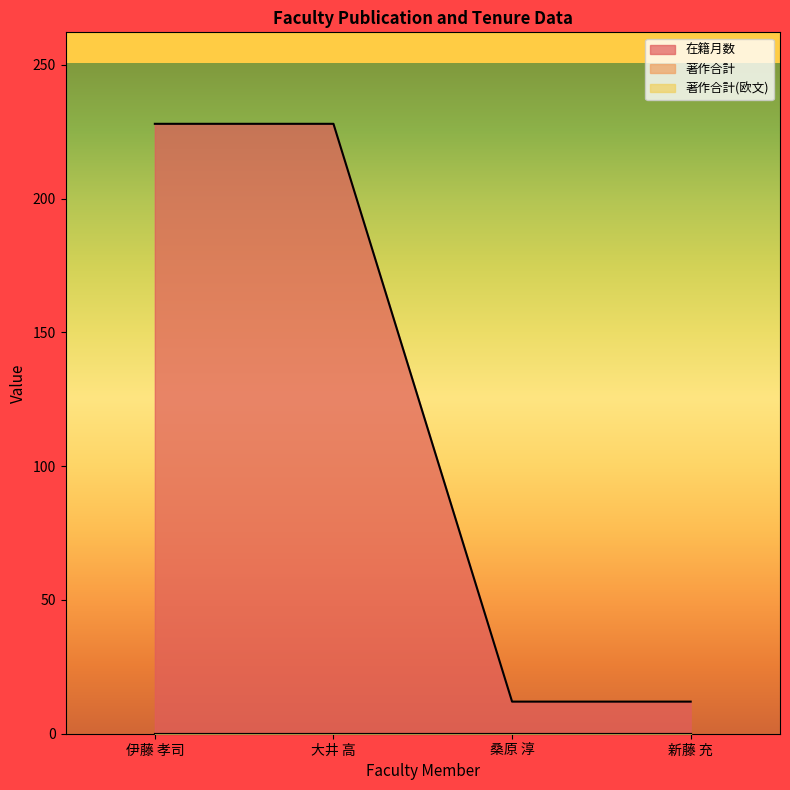

What is the total value across all series at 大井 高?

228